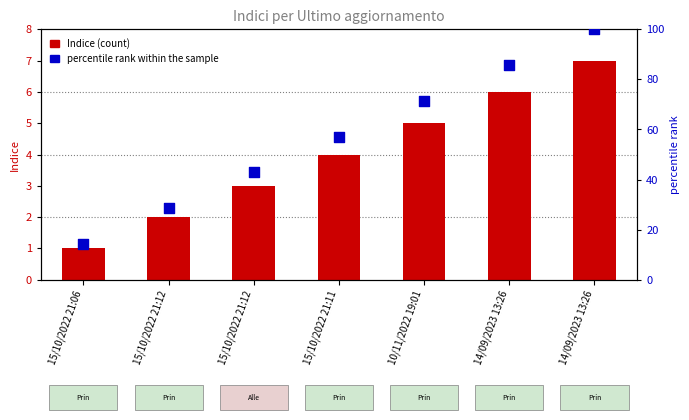

Which series reaches the minimum Y coordinate?

Indice (count)